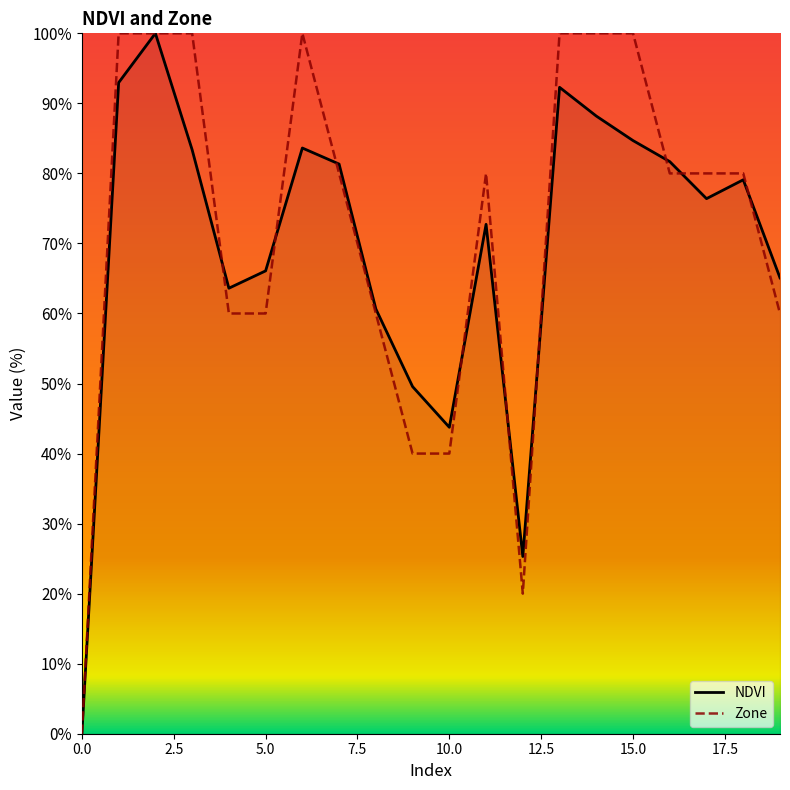

What is the average value of the Zone series?

72.0